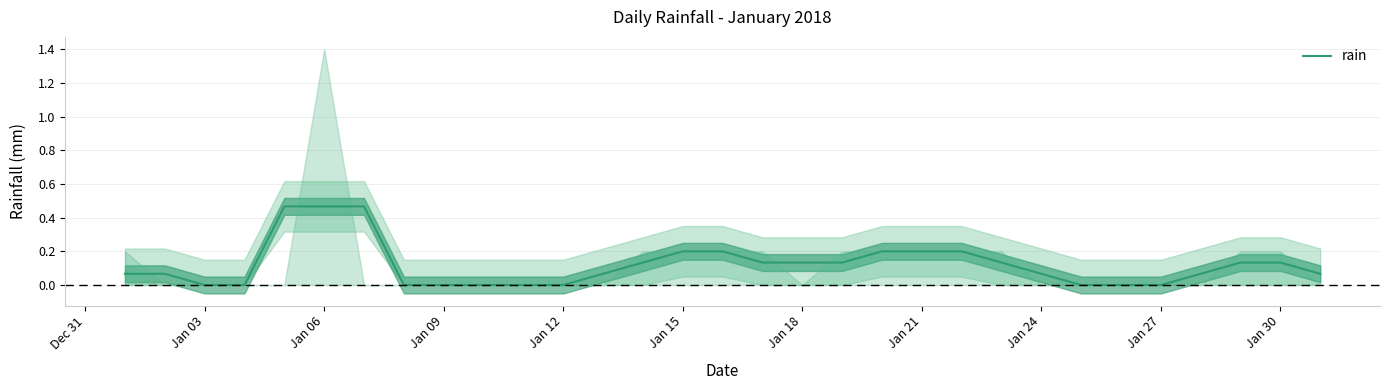

Is it true that rain equals 0.0 at Jan 09?

True